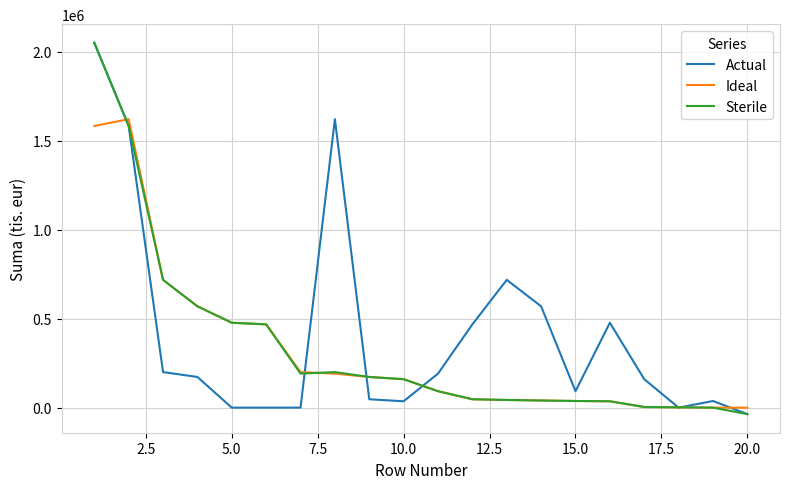

What is the greatest value displayed?

2051431